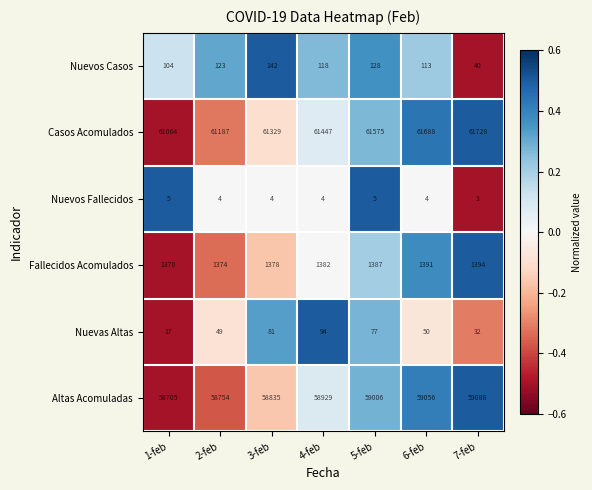

What is the greatest value displayed?

61728